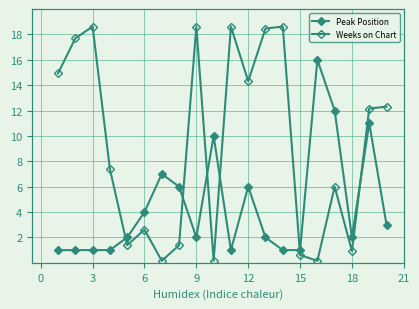

Does the chart display data point markers on the line(s)?

Yes